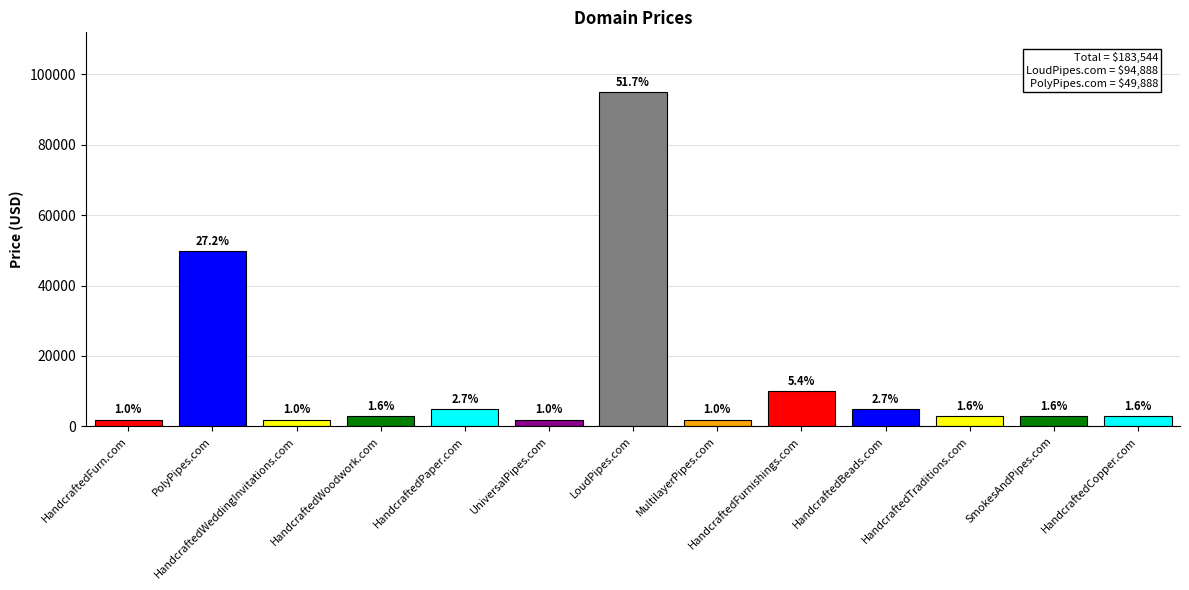

List the labels in order of value, smallest first.

HandcraftedFurn.com, HandcraftedWeddingInvitations.com, UniversalPipes.com, MultilayerPipes.com, HandcraftedWoodwork.com, HandcraftedTraditions.com, SmokesAndPipes.com, HandcraftedCopper.com, HandcraftedPaper.com, HandcraftedBeads.com, HandcraftedFurnishings.com, PolyPipes.com, LoudPipes.com